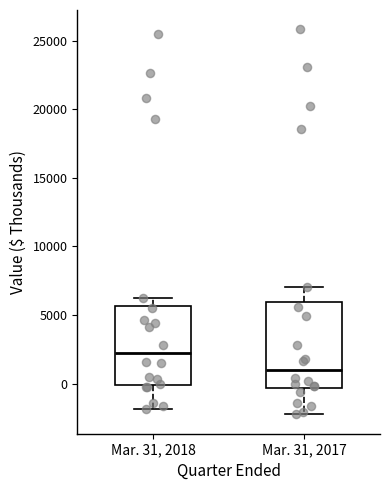

Where is the upper edge of the box for Mar. 31, 2017 on the y-axis? The values are not printed on the chart, so give them approximately, as read against the axis.

6000